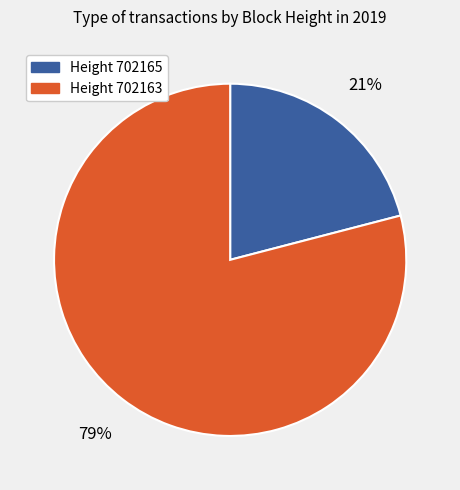

Count the number of slices in the pie.

2